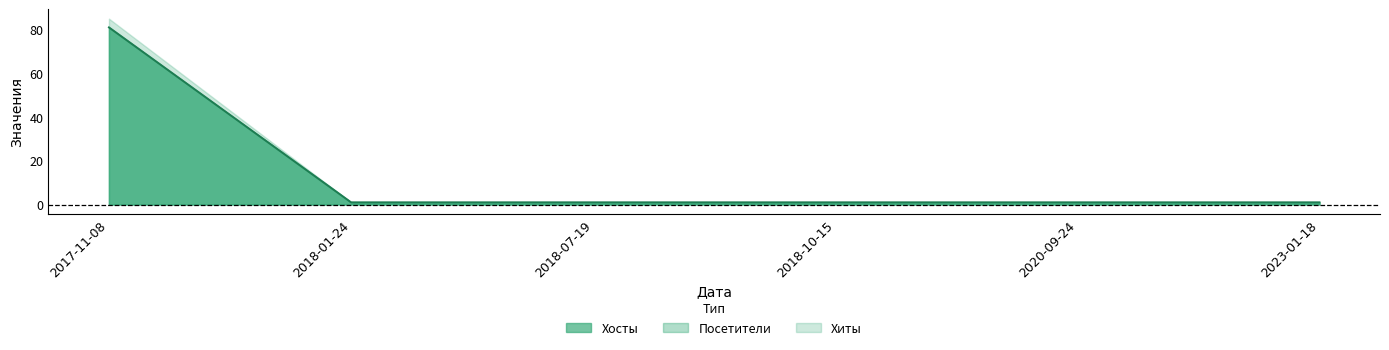

Which label corresponds to the smallest value in the chart?

2018-01-24